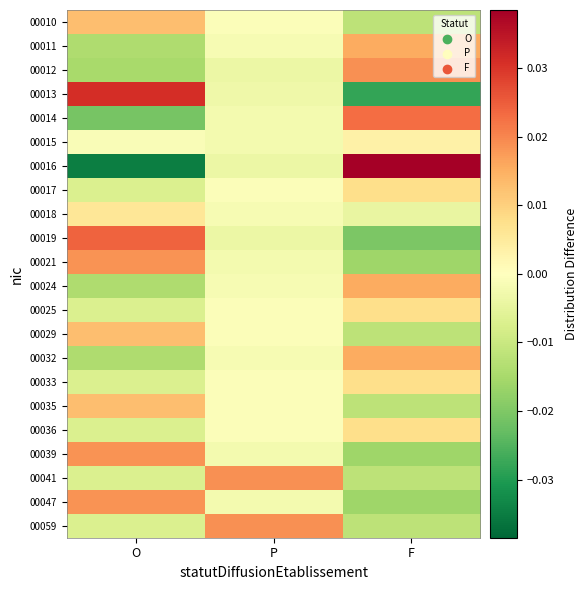

Rank the series at P from highest to lowest value.

00041, 00059, 00010, 00017, 00025, 00029, 00033, 00035, 00036, 00011, 00018, 00024, 00032, 00014, 00015, 00021, 00039, 00047, 00013, 00012, 00016, 00019